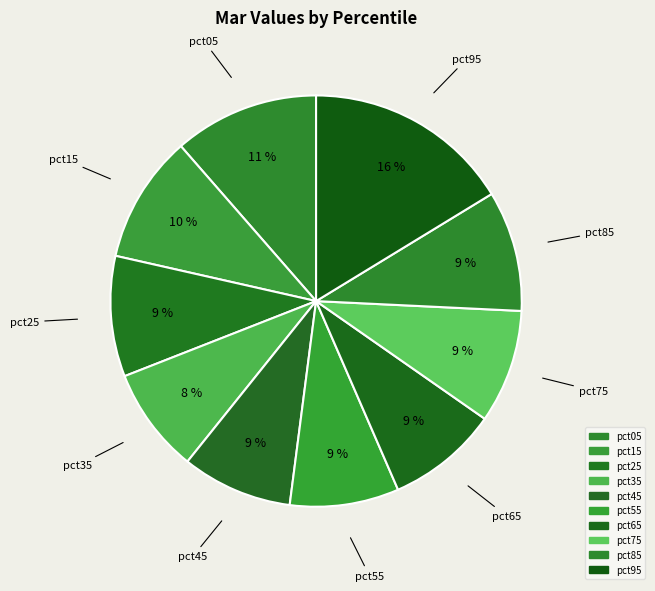

Does pct55 account for over 50% of the chart?

No